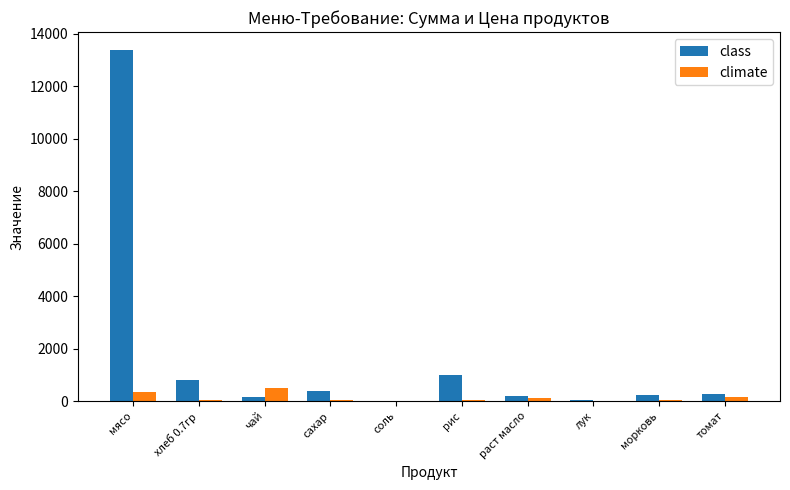

The value of class at рис is 425.3. True or false?

False